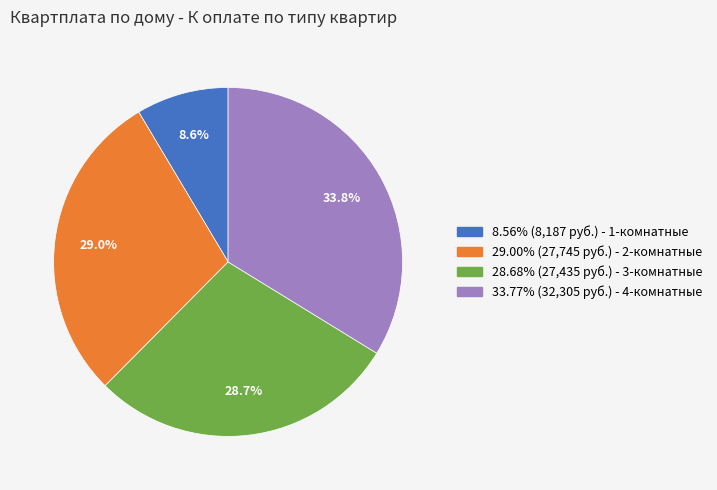

Does any single category account for the majority?

No